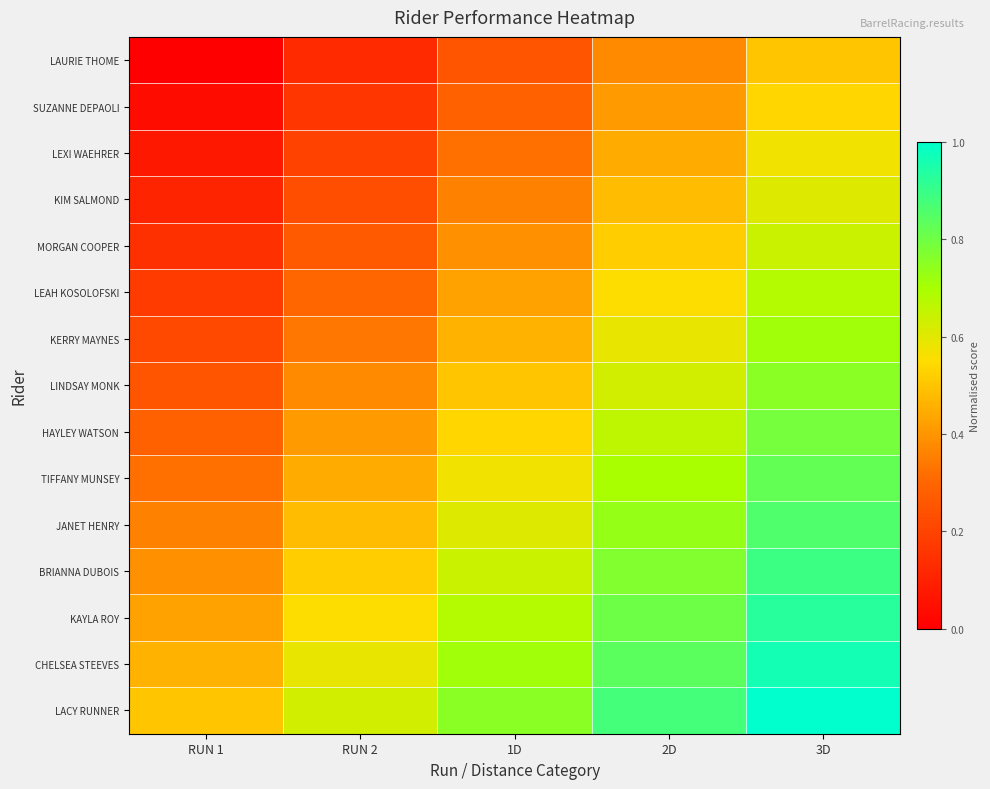

Which series has the largest range (max minus min)?

LAURIE THOME